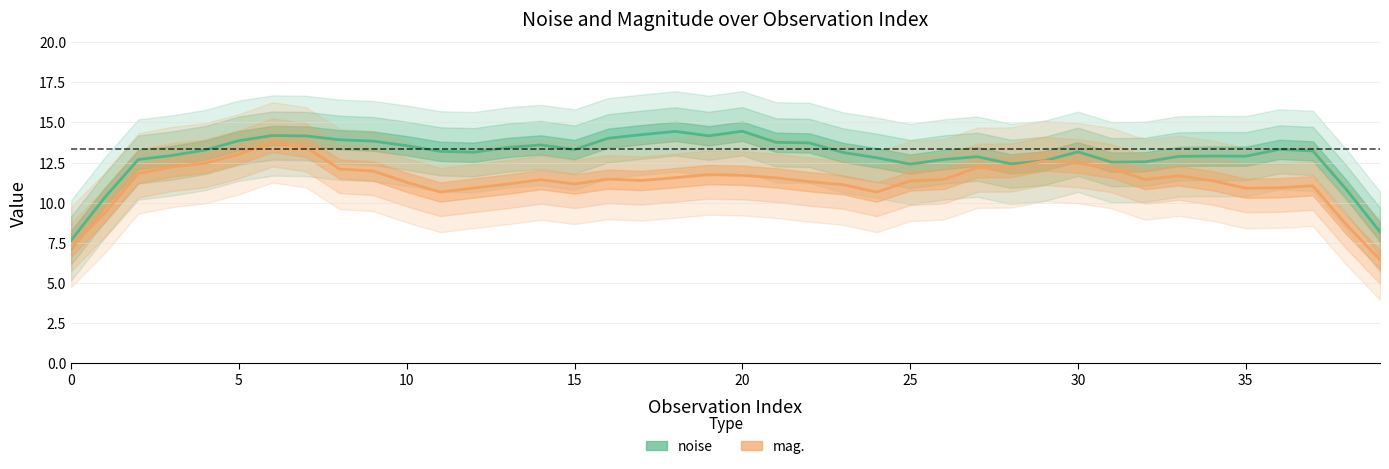

The value of noise at 40 is 22.3. True or false?

False